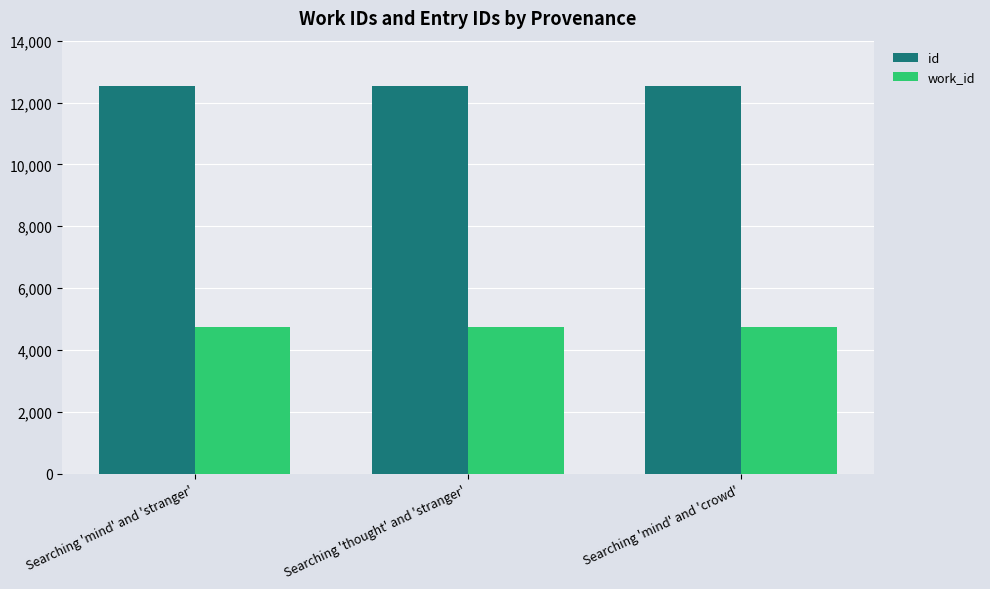

How many data points in id are less than 12525?

1